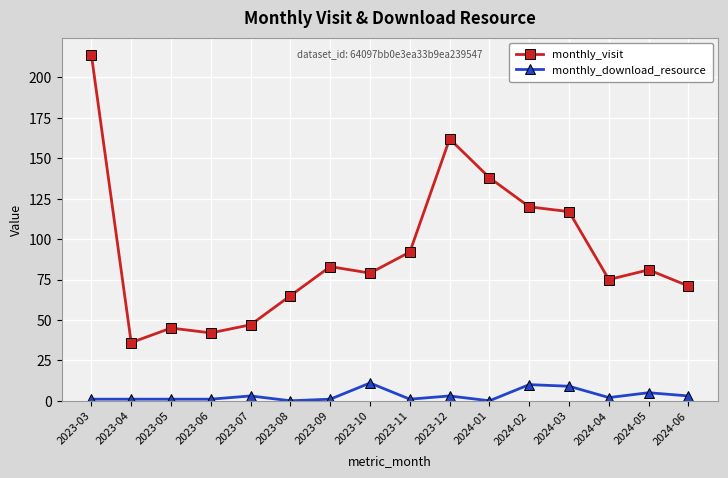

What is the difference between the monthly_download_resource values at 2023-06 and 2023-08?

1